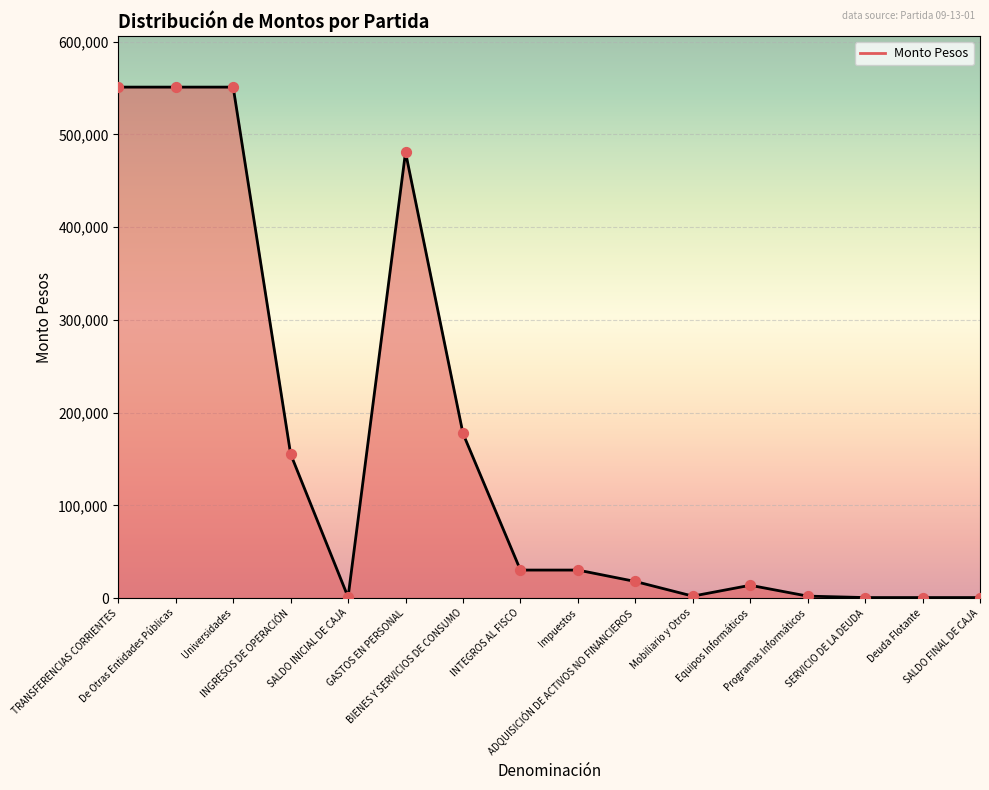

Between SERVICIO DE LA DEUDA and TRANSFERENCIAS CORRIENTES, which is larger?

TRANSFERENCIAS CORRIENTES